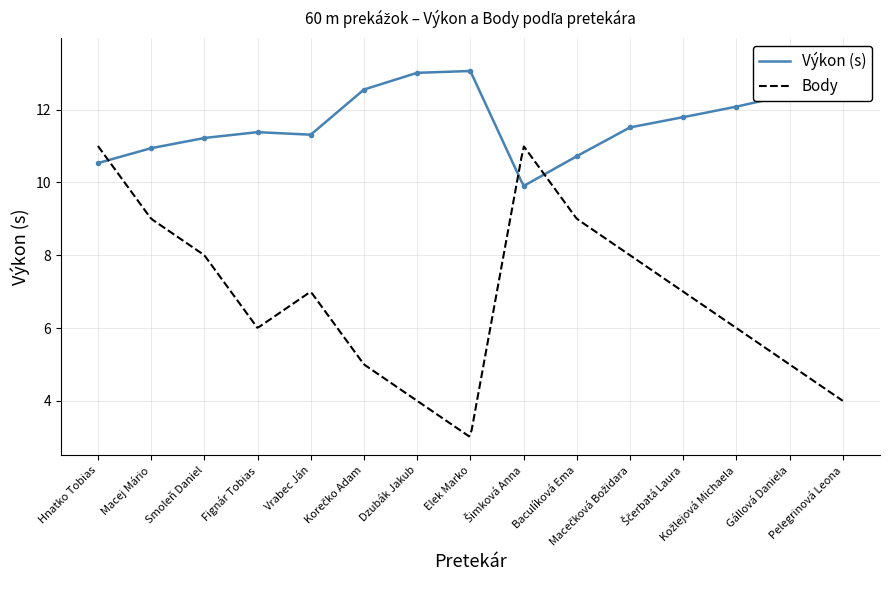

What is the approximate value at Smoleň Daniel?

11.2